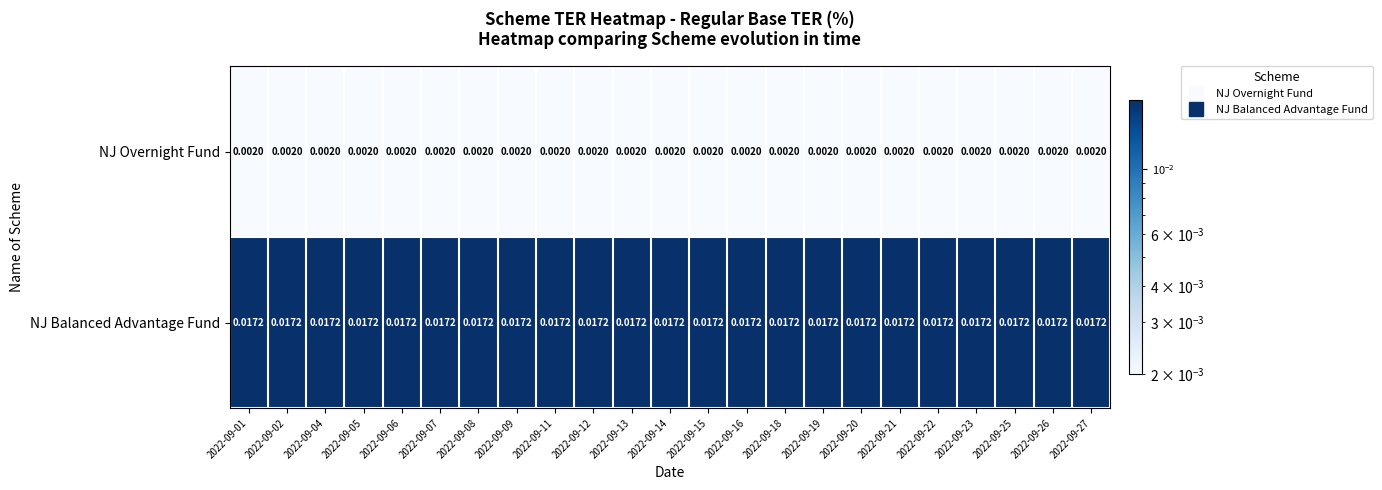

Rank the series by their maximum value, from lowest to highest.

NJ Overnight Fund, NJ Balanced Advantage Fund